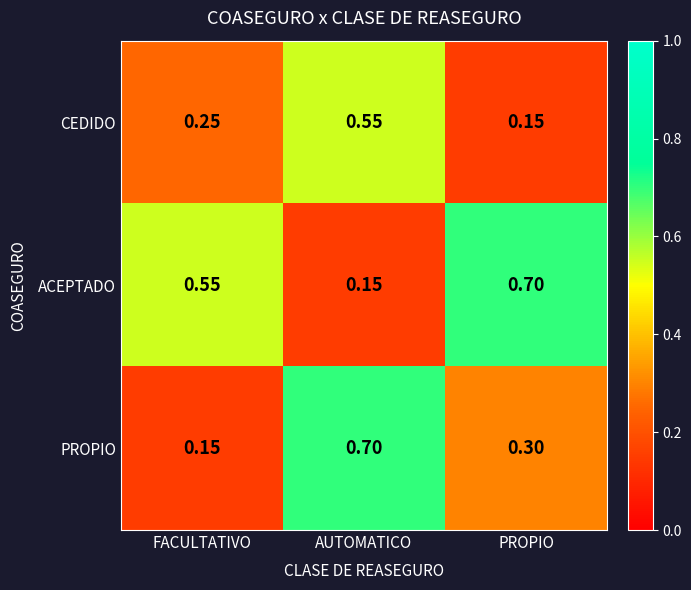

Which category has the lowest value in the PROPIO series?

FACULTATIVO